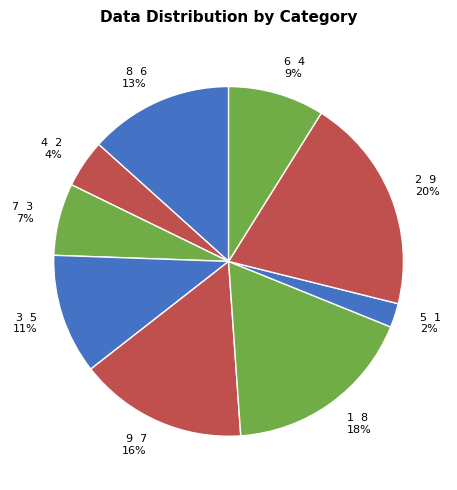

True or false: 8 accounts for 5% of the total.

False